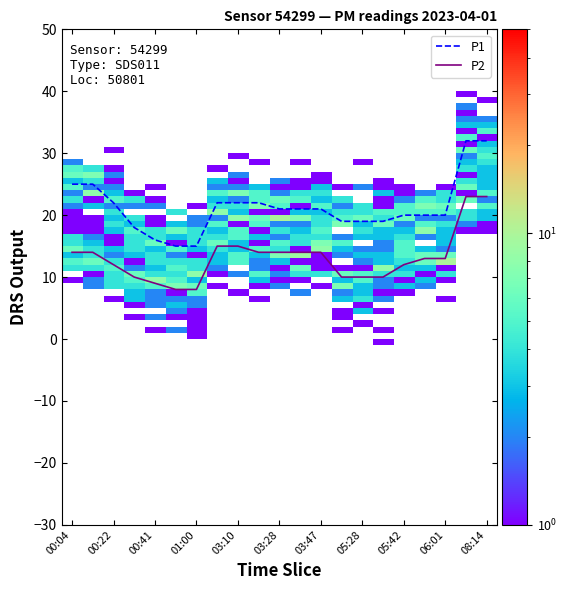

Reading right to left, transcribe all the data shown in this chart.

P1: 32	32	20	20	20	19	19	19	21	21	21	22	22	22	15	15	16	18	22	25	25
P2: 23	23	13	13	12	10	10	10	14	14	14	14	15	15	8	8	9	10	12	14	14